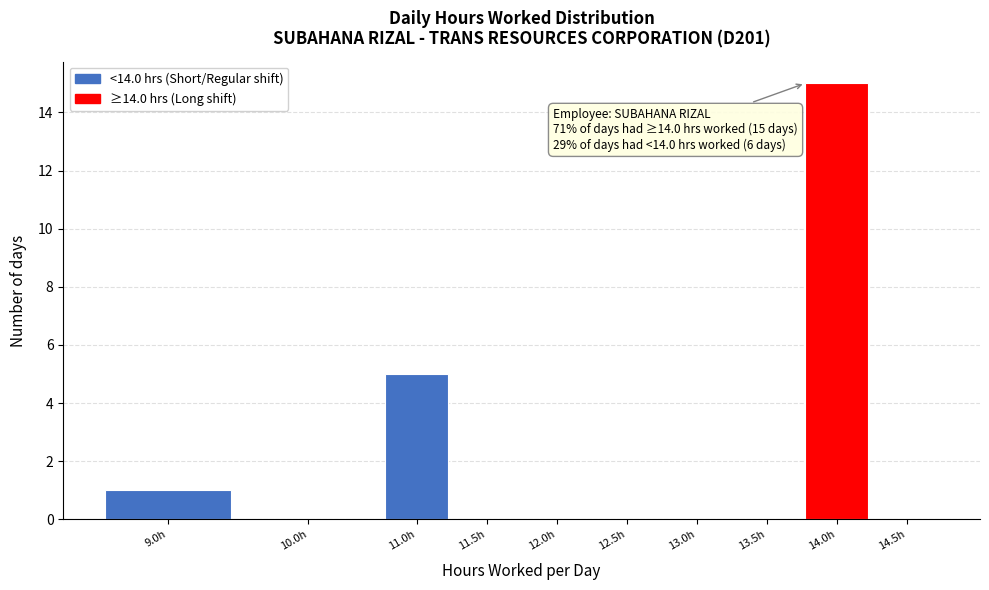

Reading right to left, list all the values displayed in this chart.

14.5h=0	14.0h=15	13.5h=0	13.0h=0	12.5h=0	12.0h=0	11.5h=0	11.0h=5	10.0h=0	9.0h=1